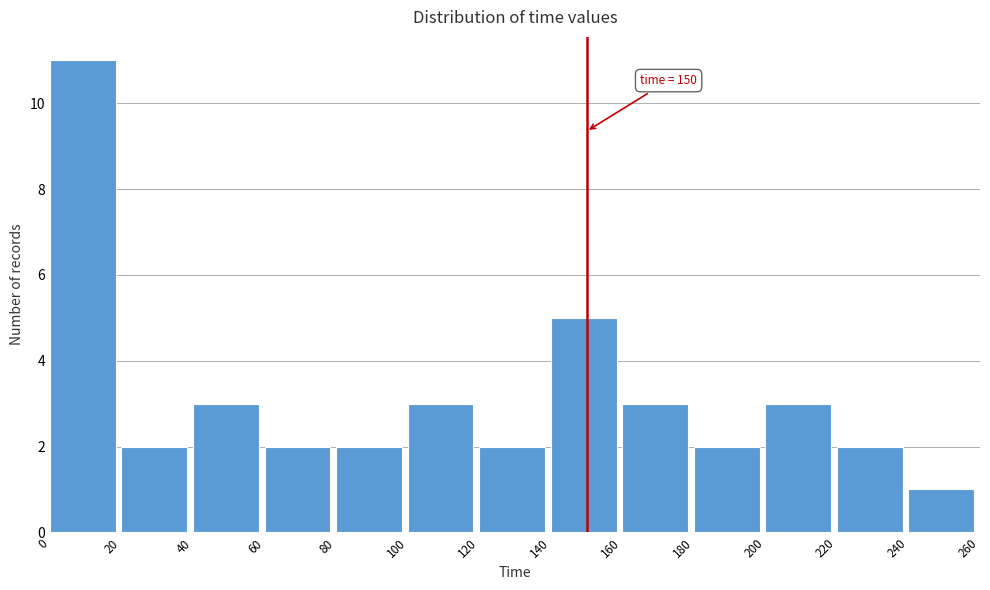

Over which range of the x-axis is the bar tallest?

0 to 20